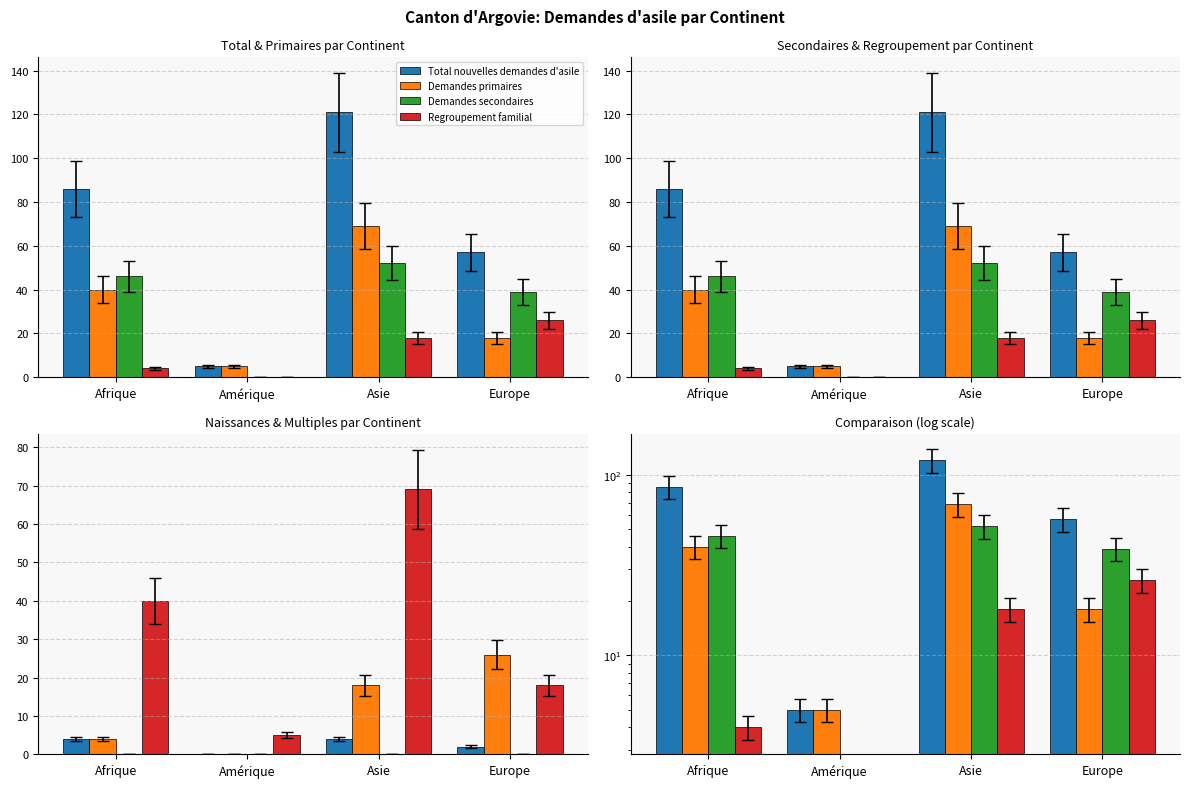

Are the bars grouped side by side (vs. stacked)?

Yes